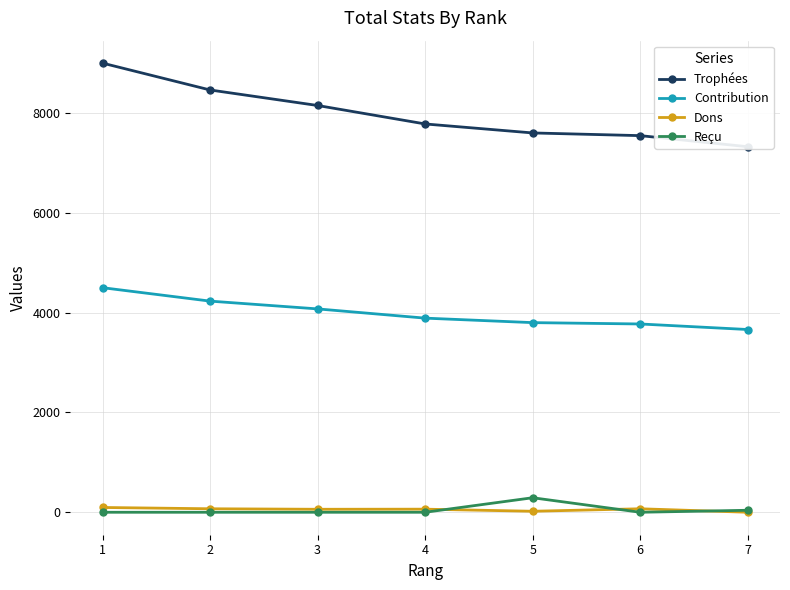

What is the difference between the highest and lowest values at 1?

9000